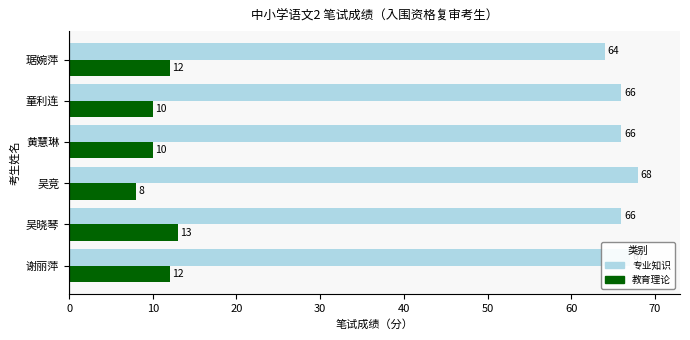

What is the minimum value shown in the chart?

8